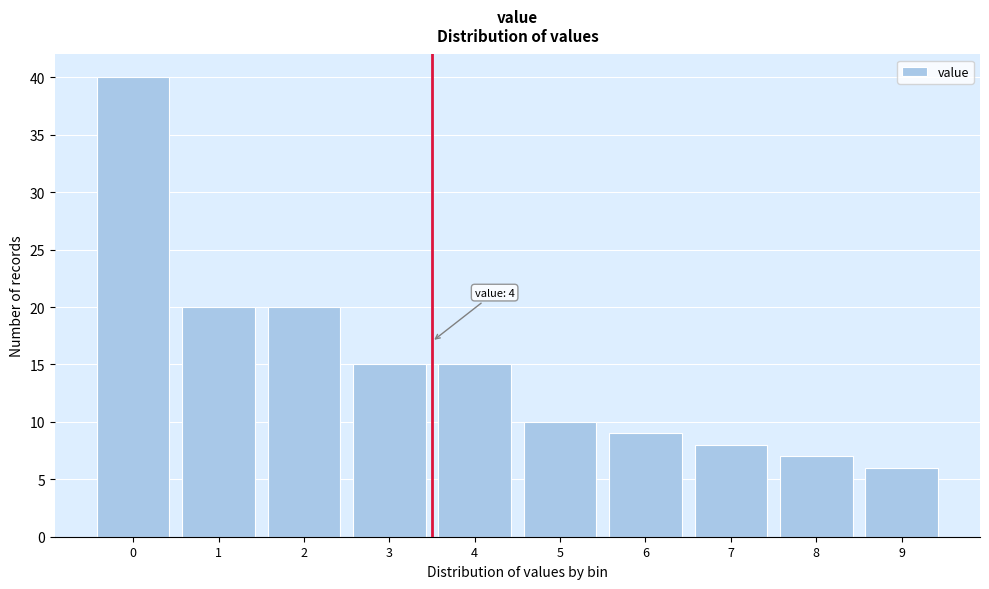

Reading right to left, transcribe all the data shown in this chart.

9=6	8=7	7=8	6=9	5=10	4=15	3=15	2=20	1=20	0=40